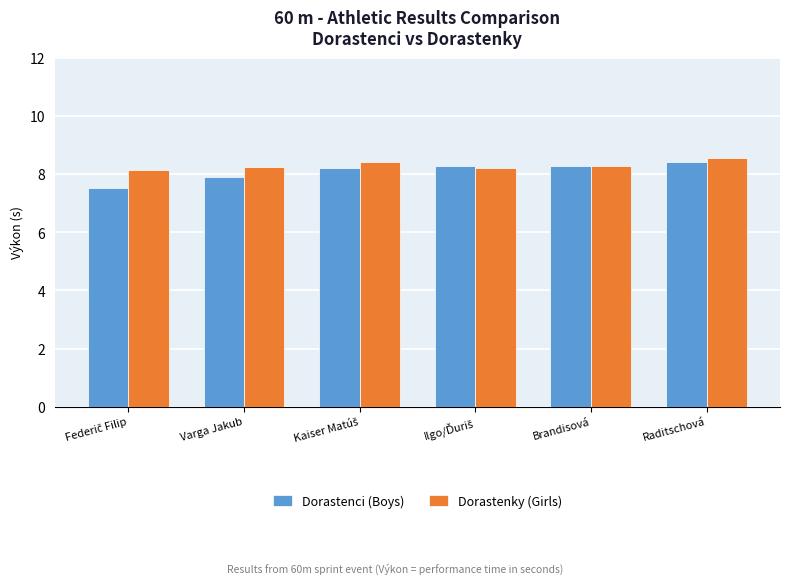

The Dorastenci (Boys) series shows 2.0 at Brandisová. True or false?

False